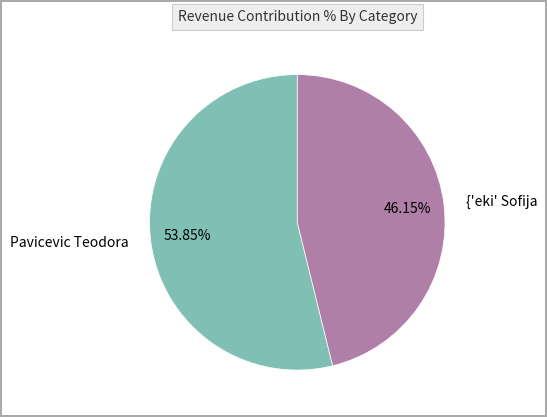

Which category has the smallest portion of the pie?

{'eki' Sofija